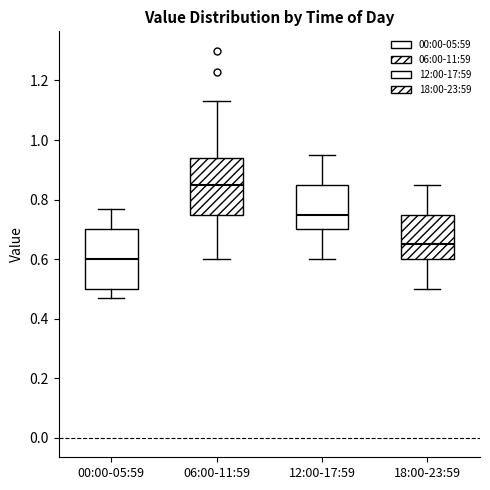

Reading left to right, transcribe this box plot: for each box, give where its median line is, the range the box spans, and where its two whiskers end, as read against the y-axis. The values are not printed on the chart, so give them approximately, as read against the axis.

00:00-05:59: median 0.60, box 0.50 to 0.70, whiskers 0.48 to 0.78
06:00-11:59: median 0.86, box 0.76 to 0.94, whiskers 0.60 to 1.14
12:00-17:59: median 0.76, box 0.70 to 0.86, whiskers 0.60 to 0.96
18:00-23:59: median 0.66, box 0.60 to 0.76, whiskers 0.50 to 0.86